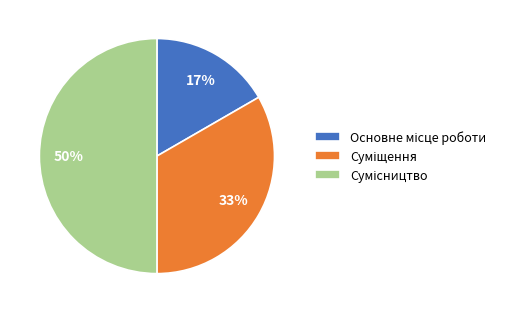

To the nearest percent, what is the average slice percentage?

33%